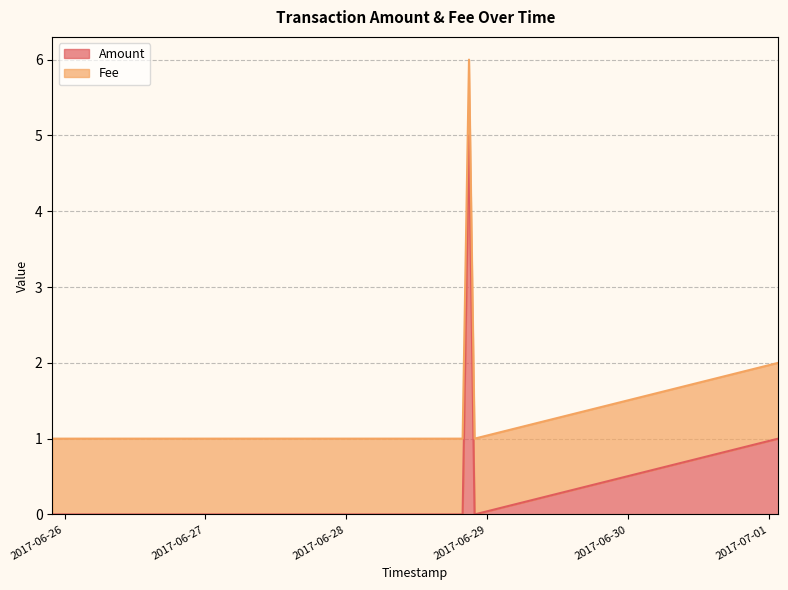

Which label corresponds to the smallest value in the chart?

2017-06-25 21:54:38